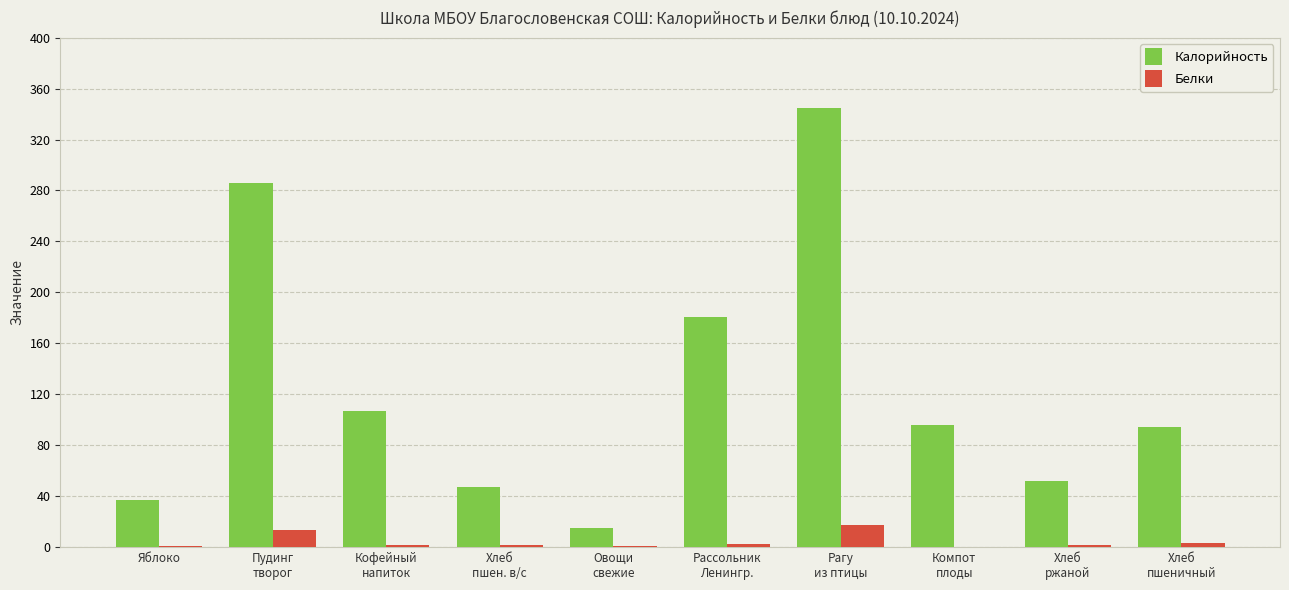

Which series has the largest total across all categories?

Калорийность